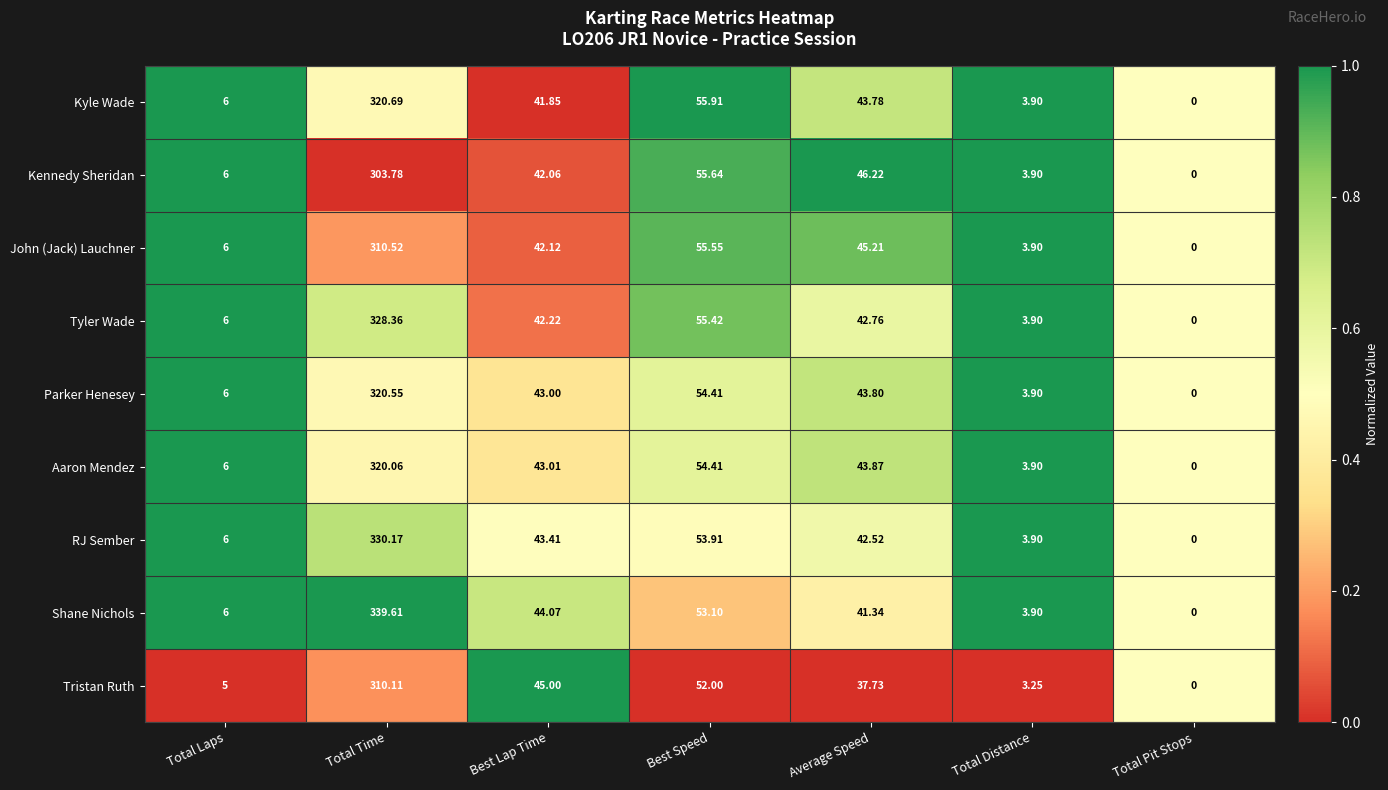

At which category is the sum across all series the highest?

Total Time